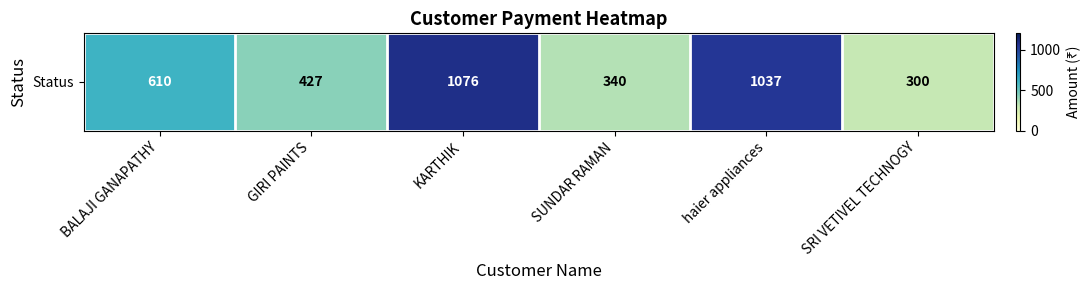

Approximately how many times larger is the value at GIRI PAINTS compared to haier appliances?

0.4